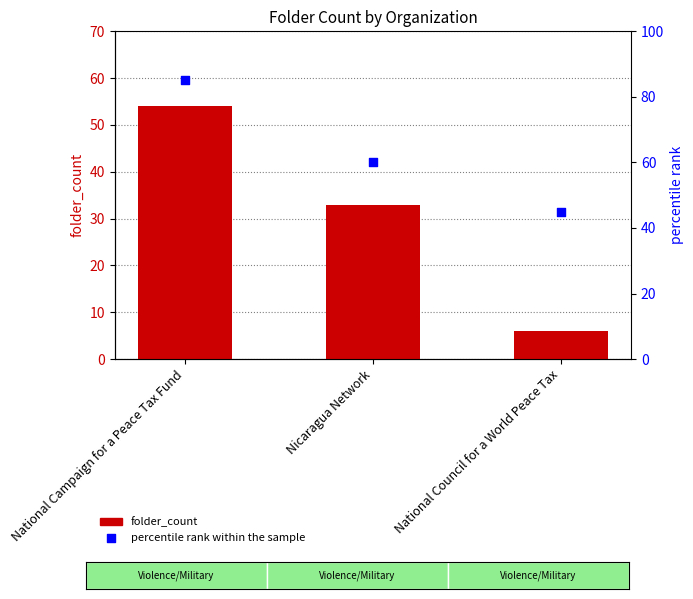

Which series reaches the minimum Y coordinate?

folder_count